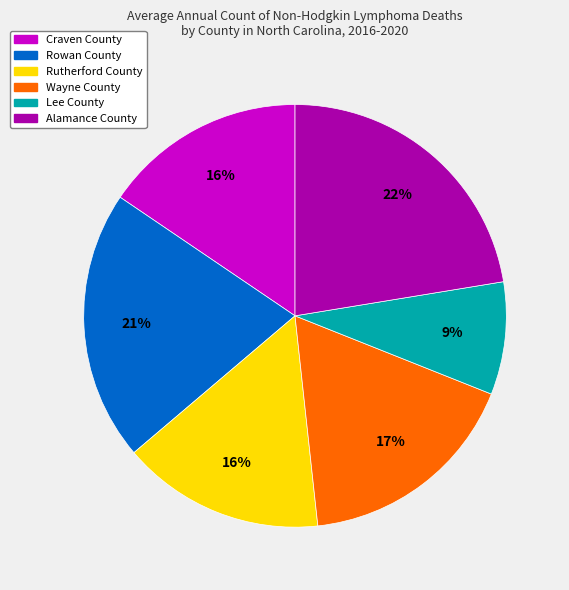

Count the number of slices in the pie.

6